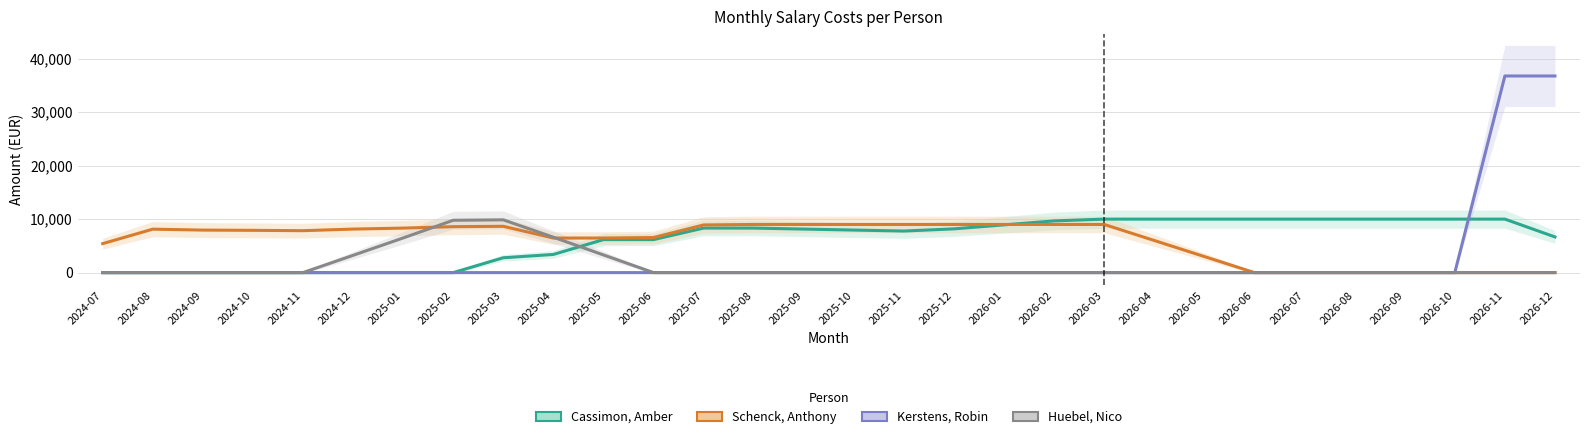

What is the difference between the maximum and minimum values in the Huebel, Nico series?

9863.4